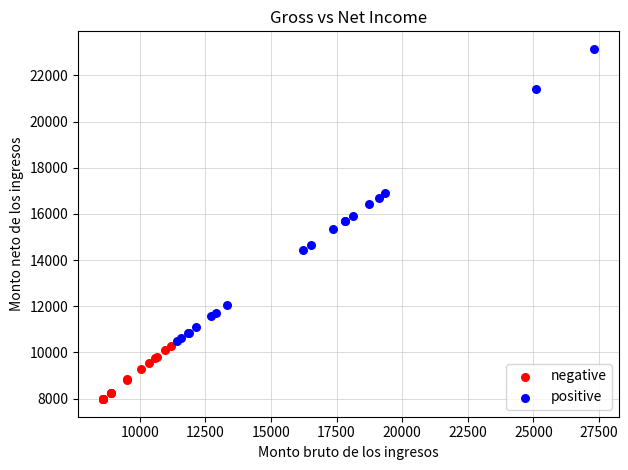

Which series reaches the maximum Y coordinate?

positive